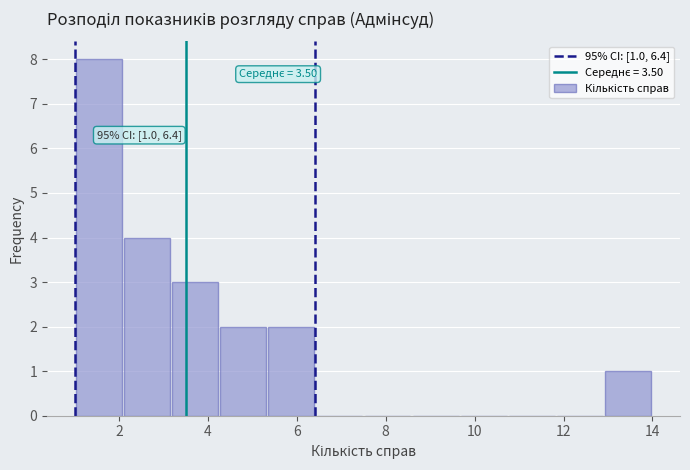

Over which range of the x-axis is the bar tallest?

1.0 to 2.0